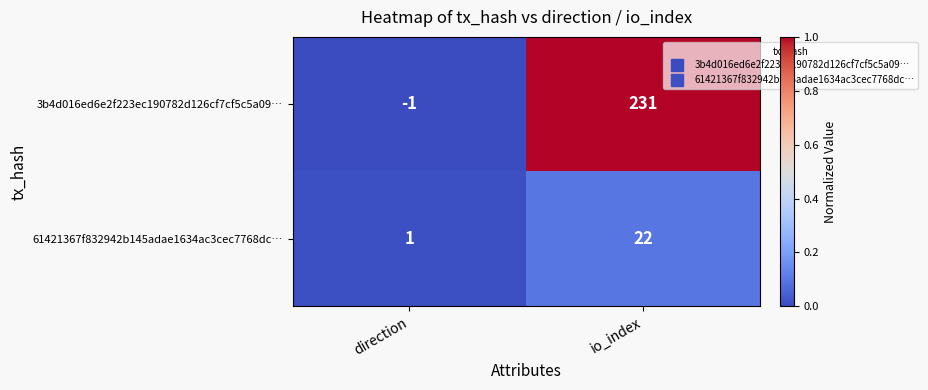

At how many categories does at least one series exceed 0?

2